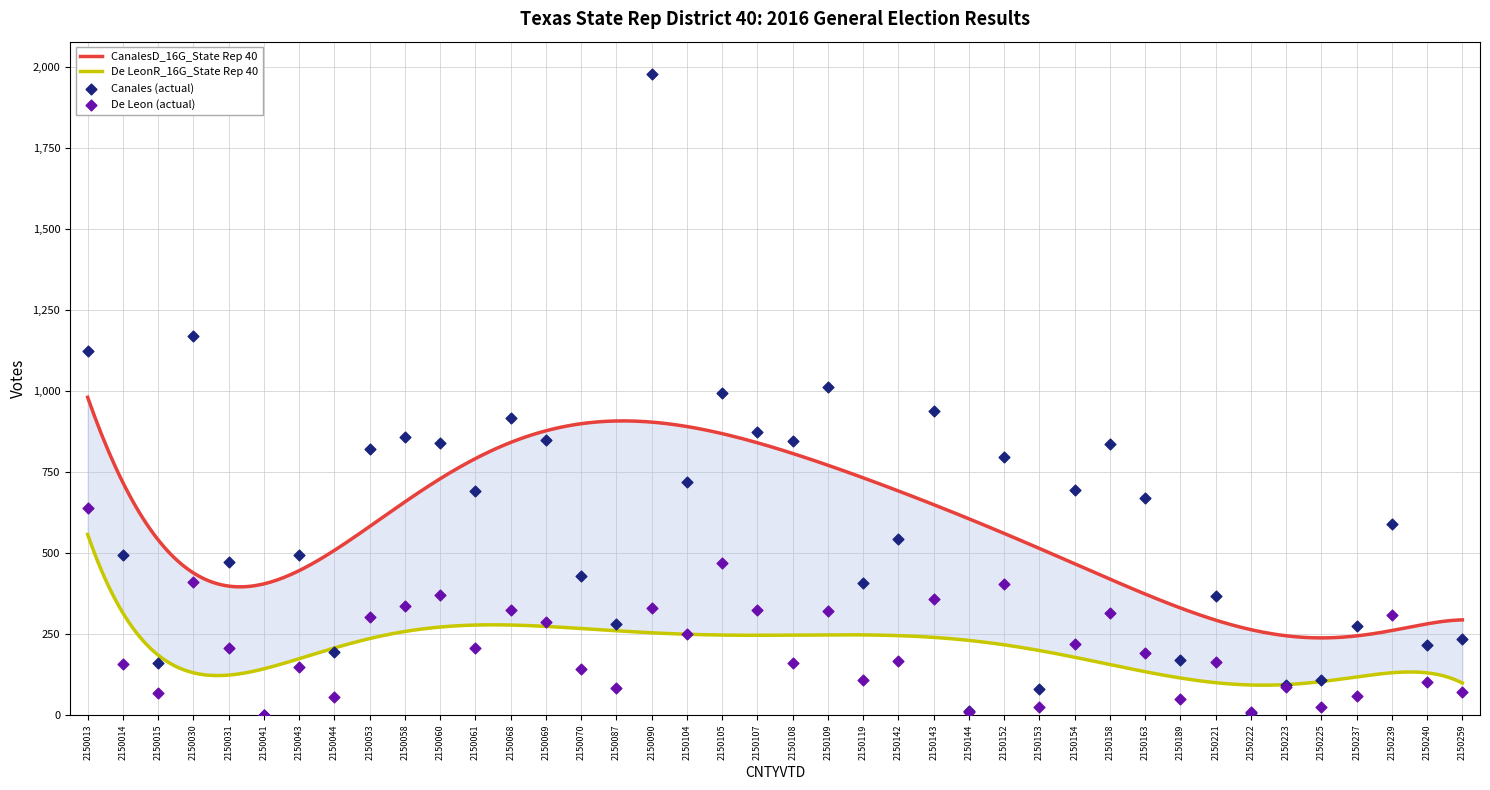

Which series has the largest total across all categories?

CanalesD_16G_State Rep 40